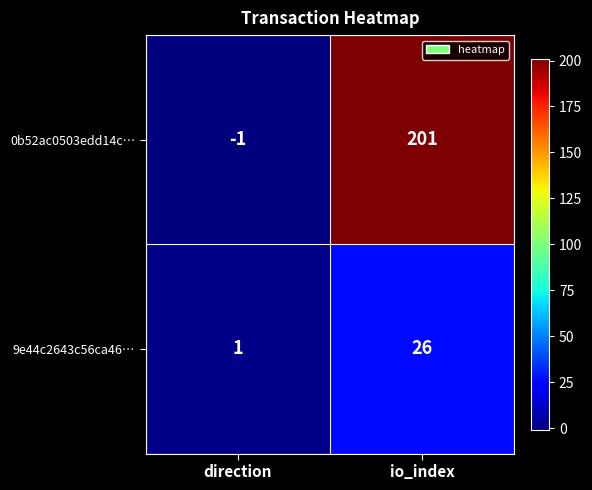

Reading left to right, list all the values displayed in this chart.

0b52ac0503edd14c…: direction=-1	io_index=201
9e44c2643c56ca46…: direction=1	io_index=26